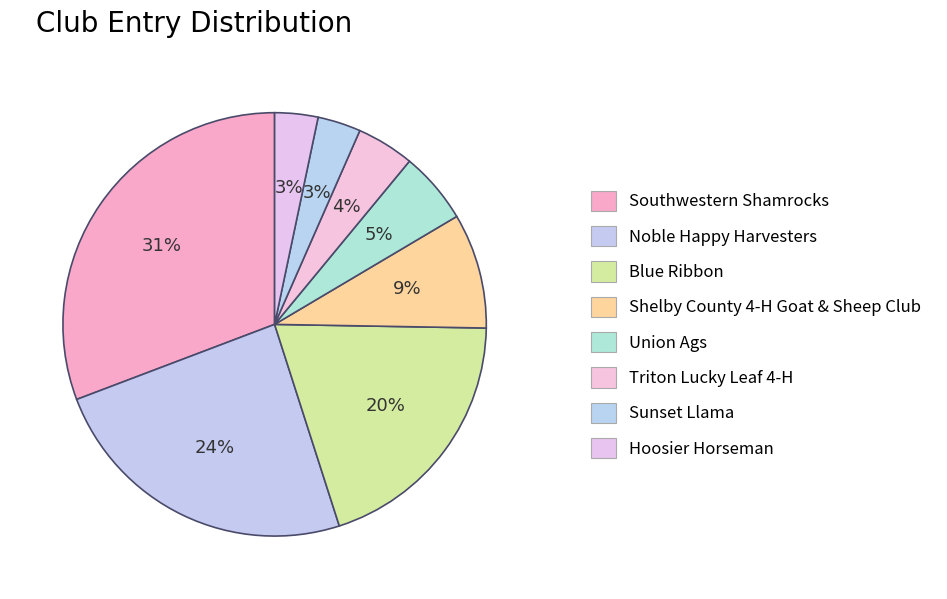

Which category has the smallest portion of the pie?

Sunset Llama